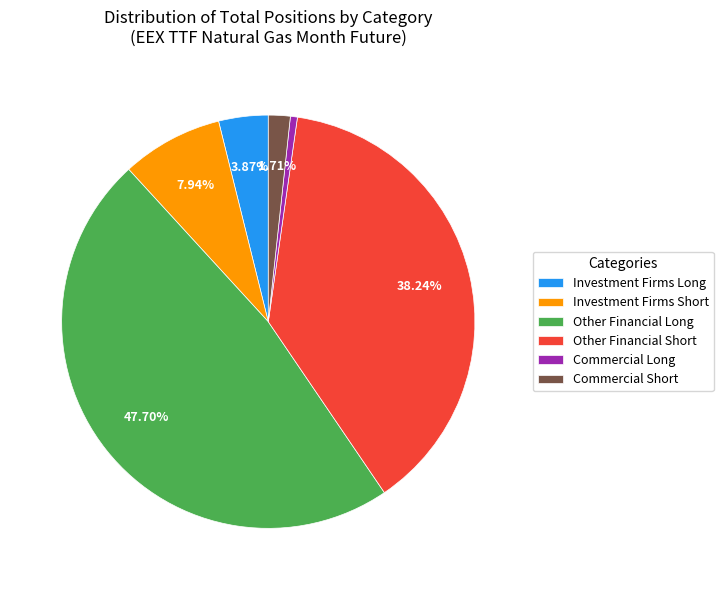

To the nearest percent, what percentage of the pie is Investment Firms Long?

4%